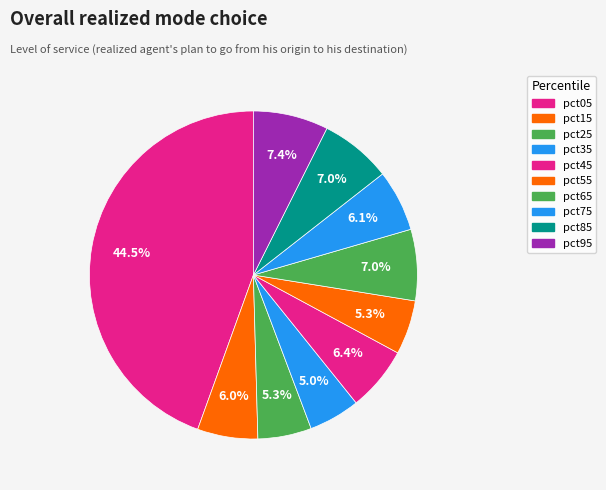

Count the number of slices in the pie.

10